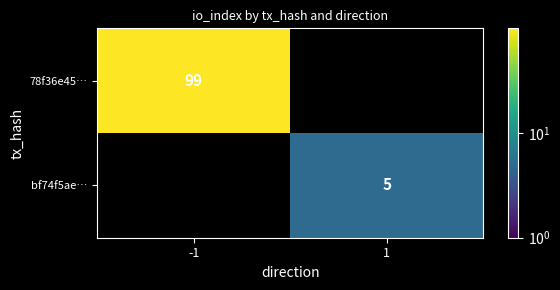

Is the value of bf74f5ae… at 1 greater than the value of 78f36e45… at -1?

No